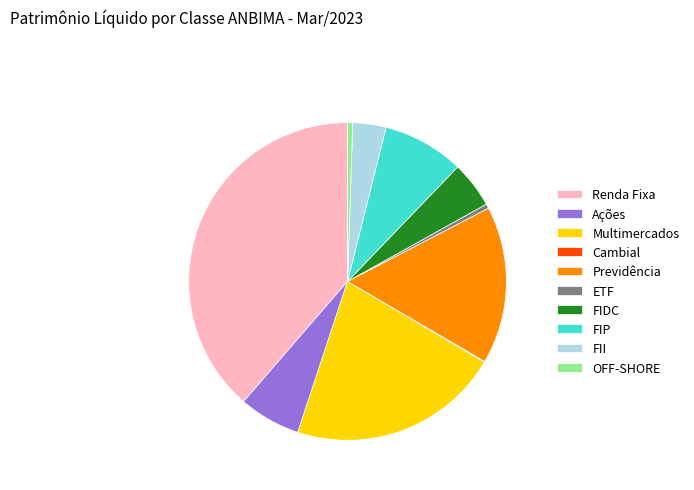

Approximately how many times larger is the value at FIDC compared to Ações?

0.7